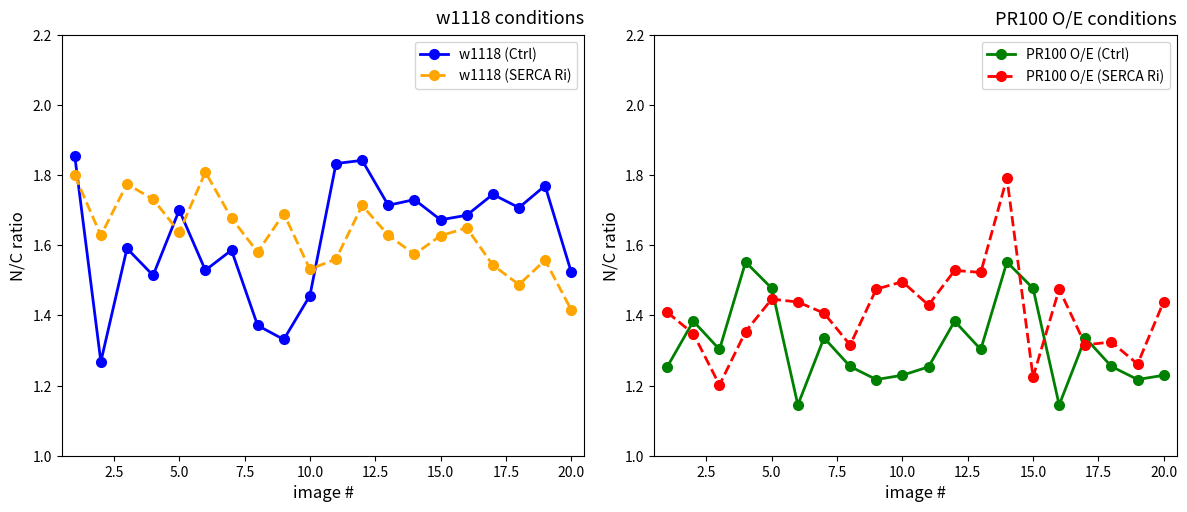

Reading left to right, transcribe all the data shown in this chart.

w1118 (Ctrl): 1.9	1.3	1.6	1.5	1.7	1.5	1.6	1.4	1.3	1.5	1.8	1.8	1.7	1.7	1.7	1.7	1.7	1.7	1.8	1.5
w1118 (SERCA Ri): 1.8	1.6	1.8	1.7	1.6	1.8	1.7	1.6	1.7	1.5	1.6	1.7	1.6	1.6	1.6	1.6	1.5	1.5	1.6	1.4
PR100 O/E (Ctrl): 1.3	1.4	1.3	1.6	1.5	1.1	1.3	1.3	1.2	1.2	1.3	1.4	1.3	1.6	1.5	1.1	1.3	1.3	1.2	1.2
PR100 O/E (SERCA Ri): 1.4	1.3	1.2	1.4	1.4	1.4	1.4	1.3	1.5	1.5	1.4	1.5	1.5	1.8	1.2	1.5	1.3	1.3	1.3	1.4